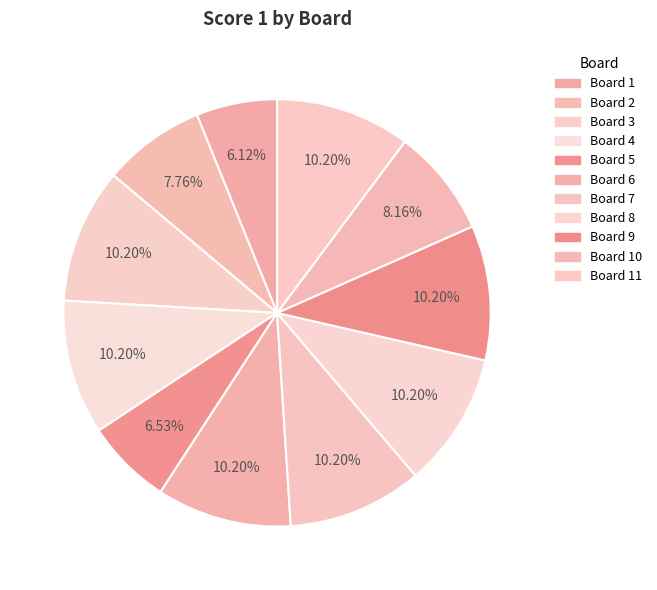

How many slices are in this pie chart?

11